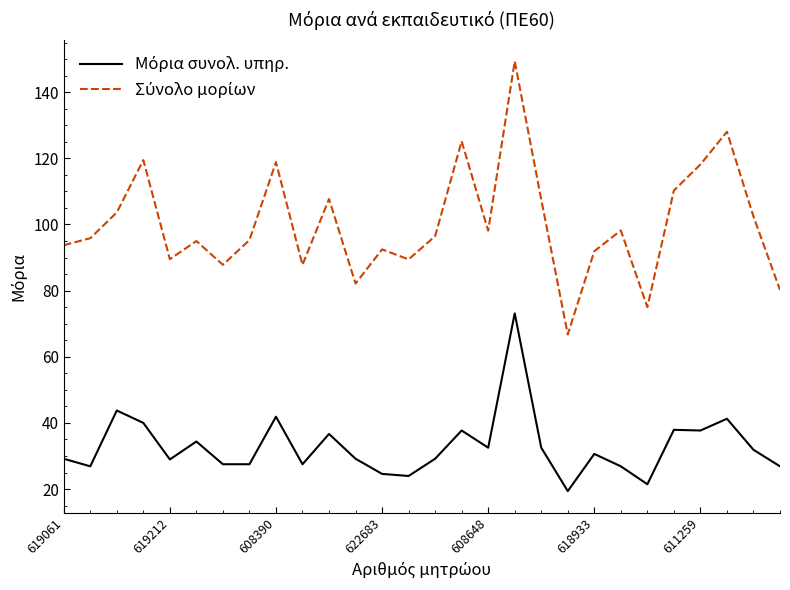

What is the minimum value shown in the chart?

19.4